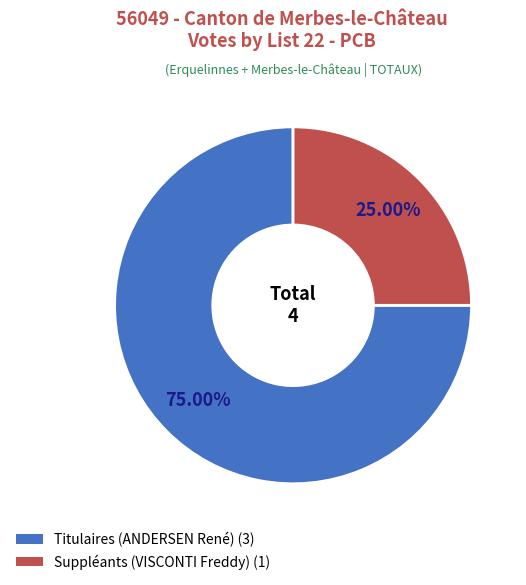

What percentage is the Suppléants (VISCONTI Freddy) slice, to the nearest percent?

25%